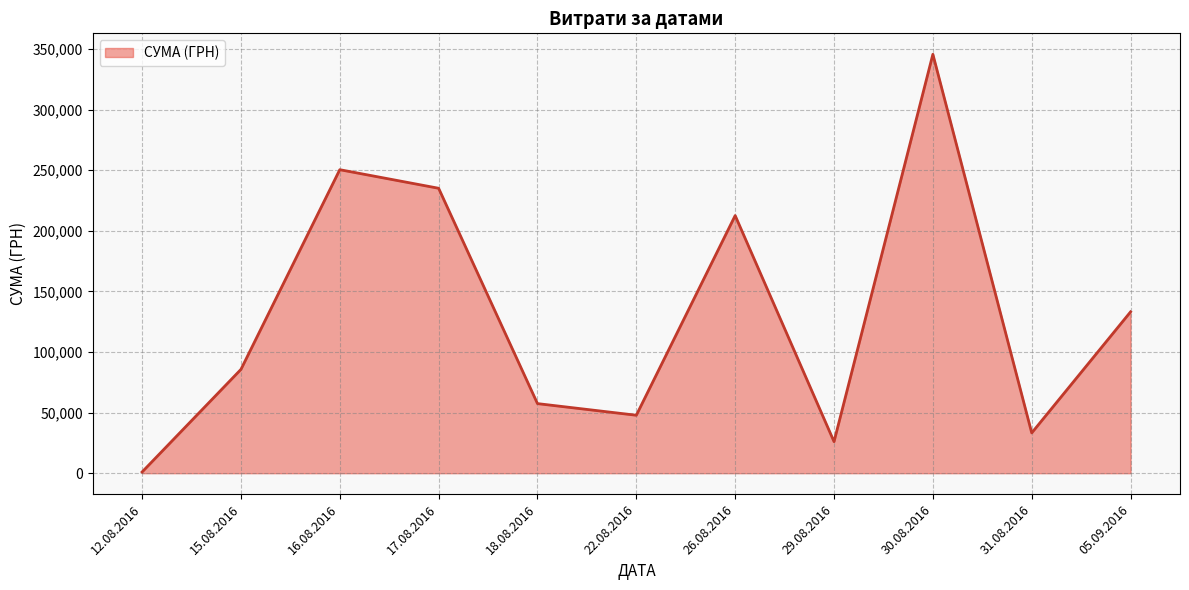

Which label corresponds to the smallest value in the chart?

12.08.2016